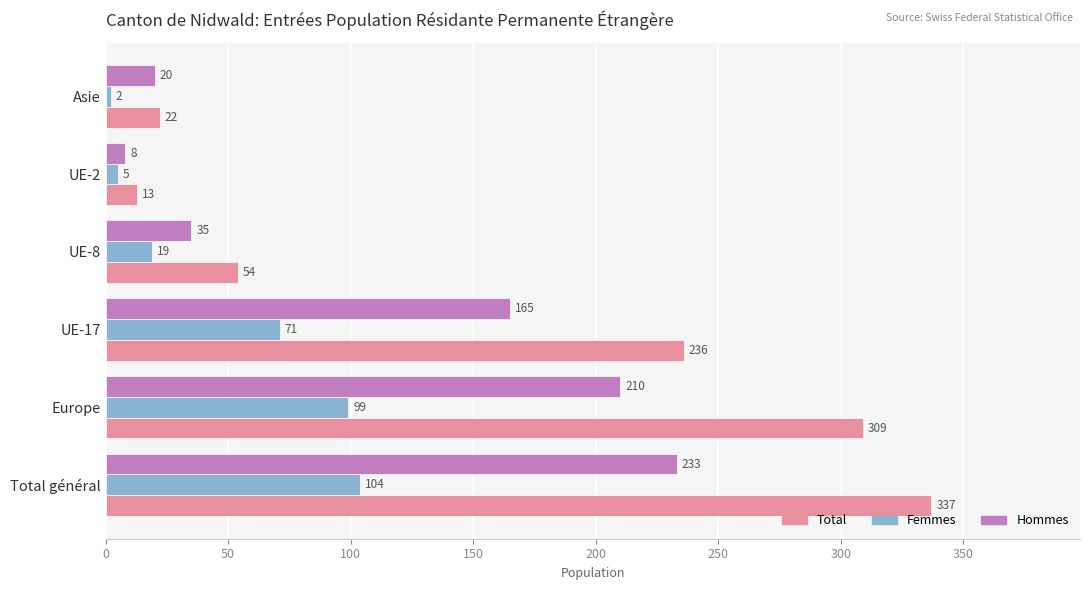

Which series has the widest spread of values?

Total